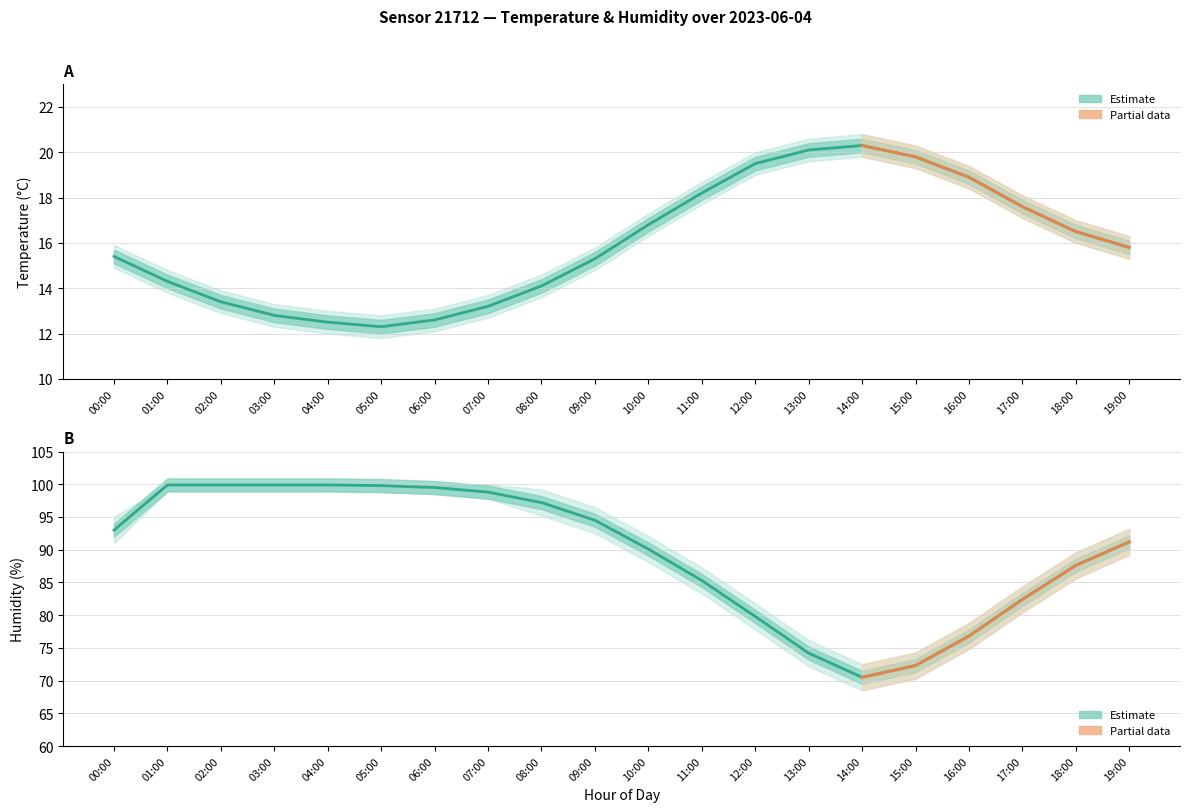

Reading right to left, extract all data points from this chart.

temperature: 15.8	16.5	17.6	18.9	19.8	20.3	20.1	19.5	18.2	16.8	15.3	14.1	13.2	12.6	12.3	12.5	12.8	13.4	14.3	15.4
temperature_upper: 16.3	17.0	18.1	19.4	20.3	20.8	20.6	20.0	18.7	17.3	15.8	14.6	13.7	13.1	12.8	13.0	13.3	13.9	14.8	15.9
temperature_lower: 15.3	16.0	17.1	18.4	19.3	19.8	19.6	19.0	17.7	16.3	14.8	13.6	12.7	12.1	11.8	12.0	12.3	12.9	13.8	14.9
humidity: 91.2	87.6	82.4	76.8	72.3	70.5	74.2	79.8	85.3	90.1	94.5	97.2	98.8	99.5	99.8	99.9	99.9	99.9	99.9	93.0
humidity_upper: 93.2	89.6	84.4	78.8	74.3	72.5	76.2	81.8	87.3	92.1	96.5	99.2	100.0	100.0	100.0	100.0	100.0	100.0	100.0	95.0
humidity_lower: 89.2	85.6	80.4	74.8	70.3	68.5	72.2	77.8	83.3	88.1	92.5	95.2	97.8	98.5	98.8	98.9	98.9	98.9	98.9	91.0